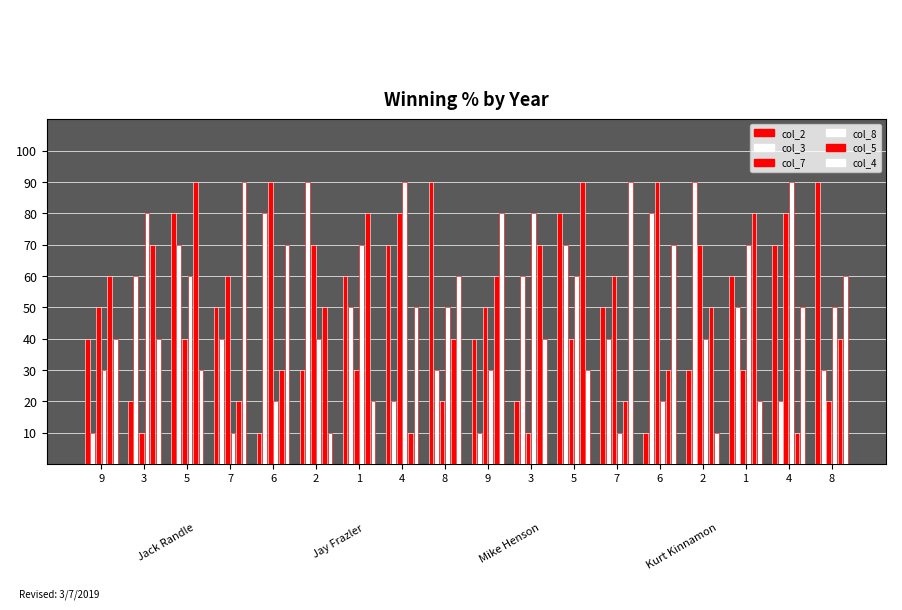

What is the value of the col_4 bar at the 12th from the left?

30